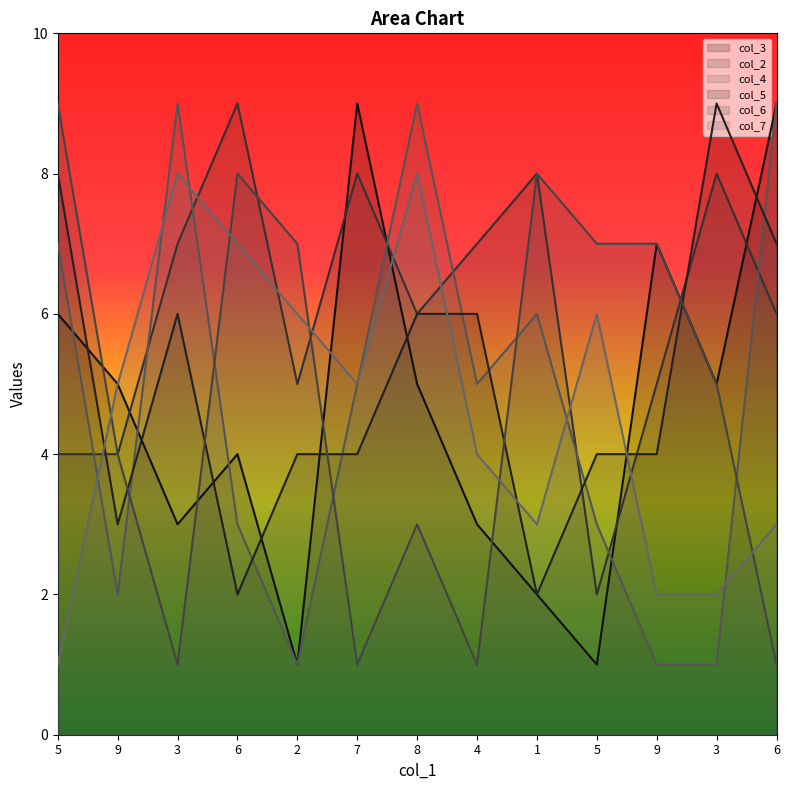

What is the sum of the col_7 values at 1 and 3?

11